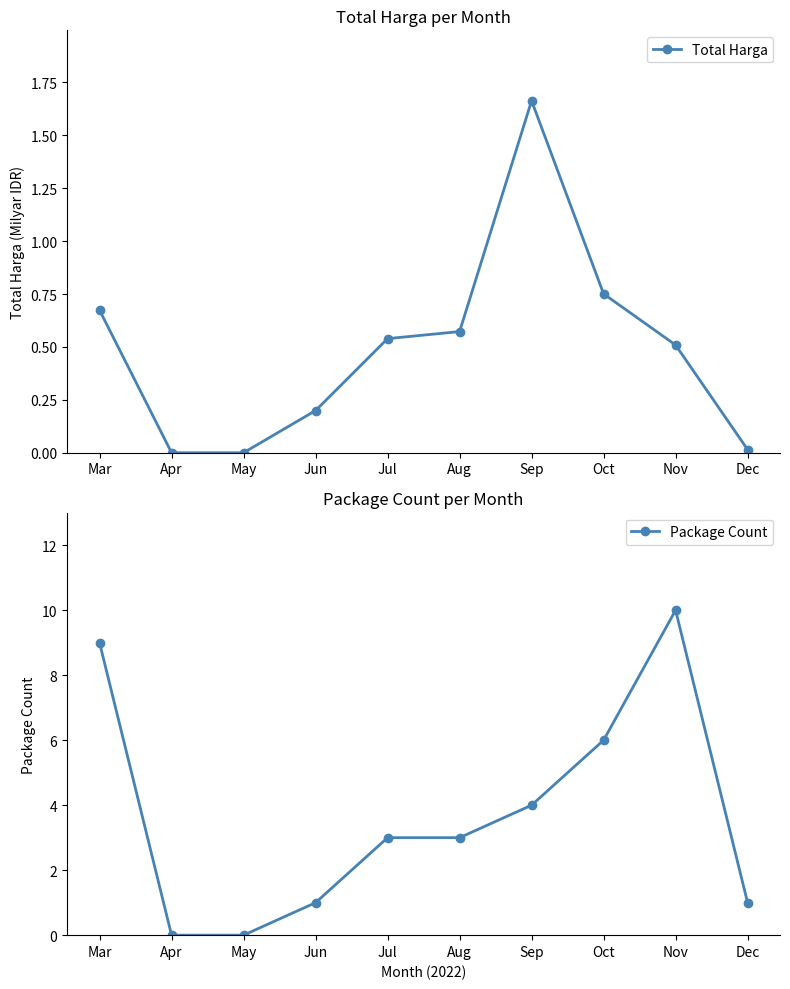

At how many categories does at least one series exceed 2?

6